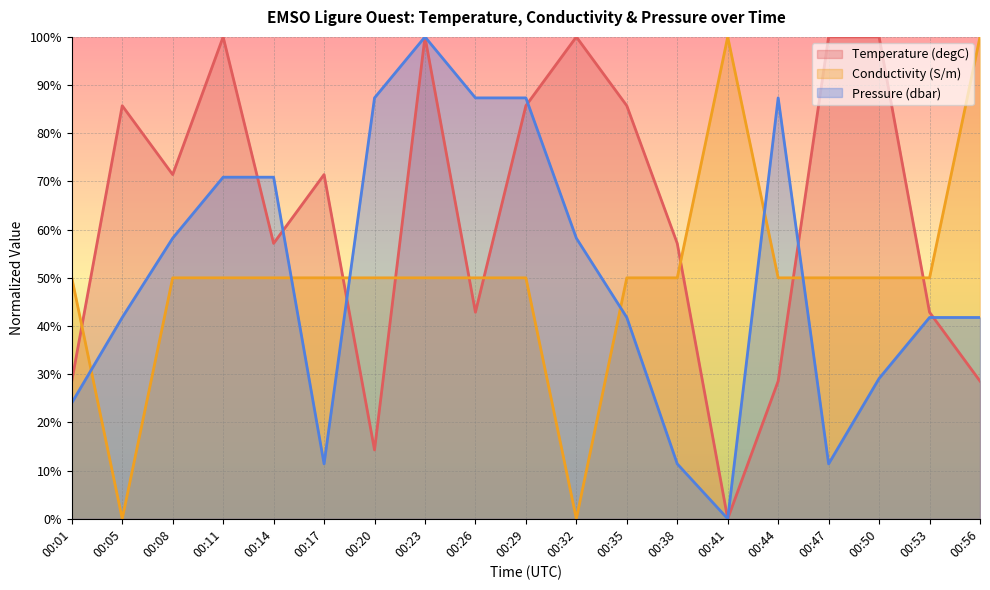

Which series has the largest range (max minus min)?

Temperature (degC)